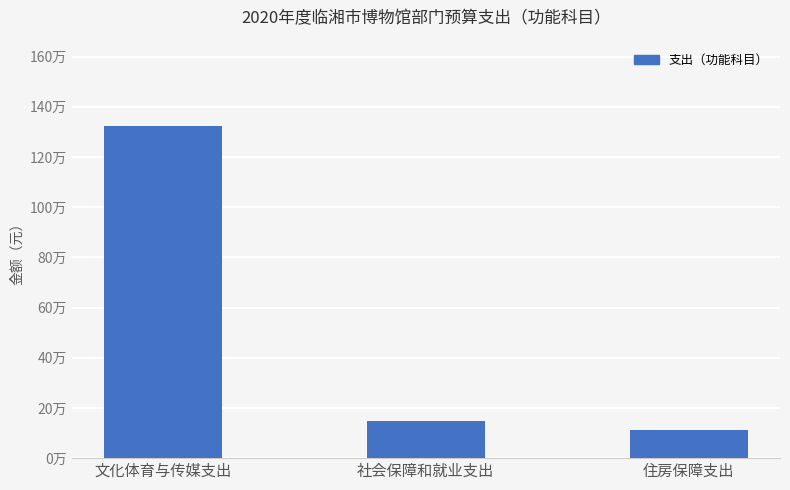

At which category does the chart reach its minimum across all series?

住房保障支出